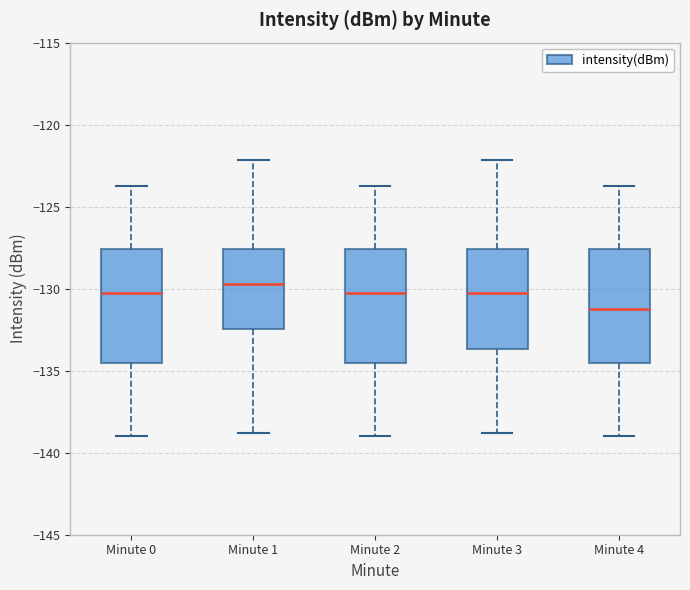

Which box's median line is the highest?

Minute 1